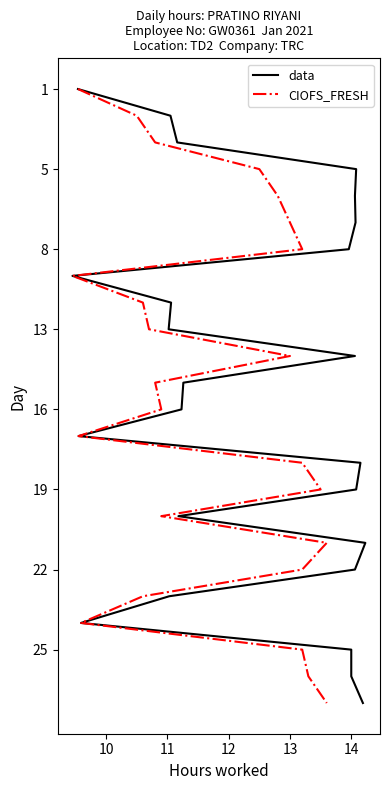

Does the chart have visible grid lines?

No